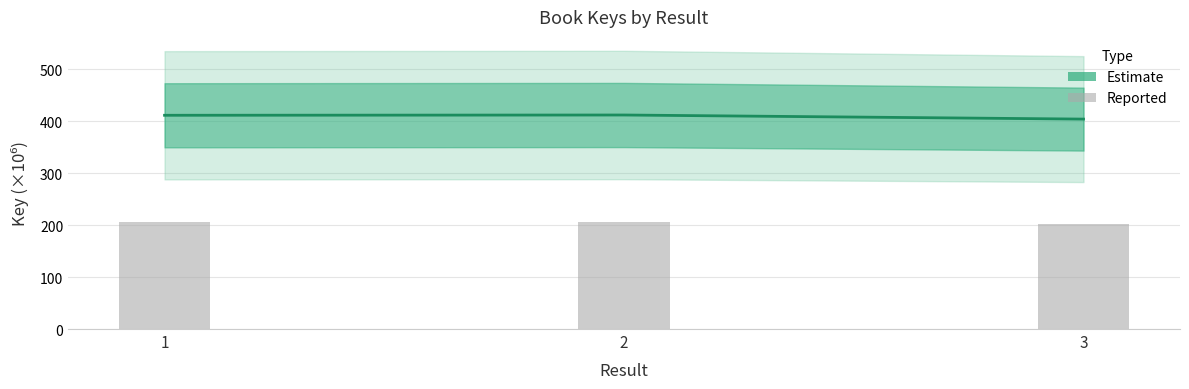

The Estimate (mean) series shows 616.8 at 2. True or false?

False